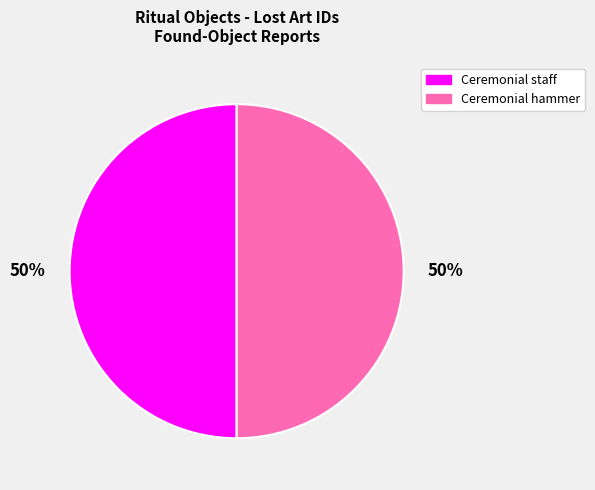

Count the number of slices in the pie.

2